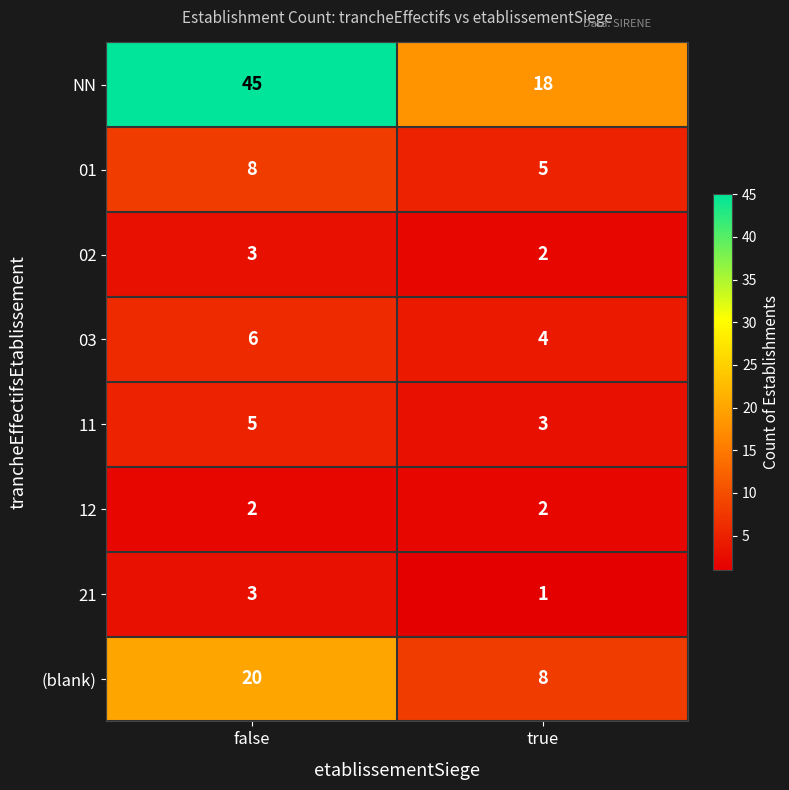

True or false: (blank) has a value of 8 at true.

True